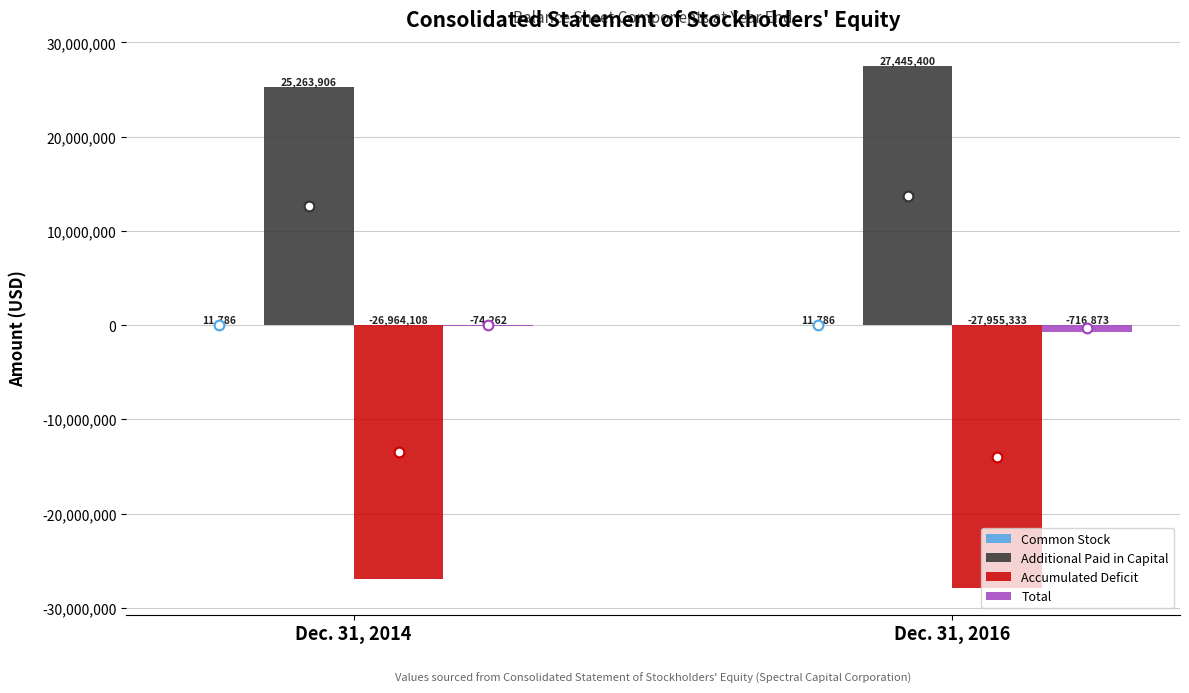

Is the value of Accumulated Deficit at Dec. 31, 2014 greater than the value of Additional Paid in Capital at Dec. 31, 2014?

No